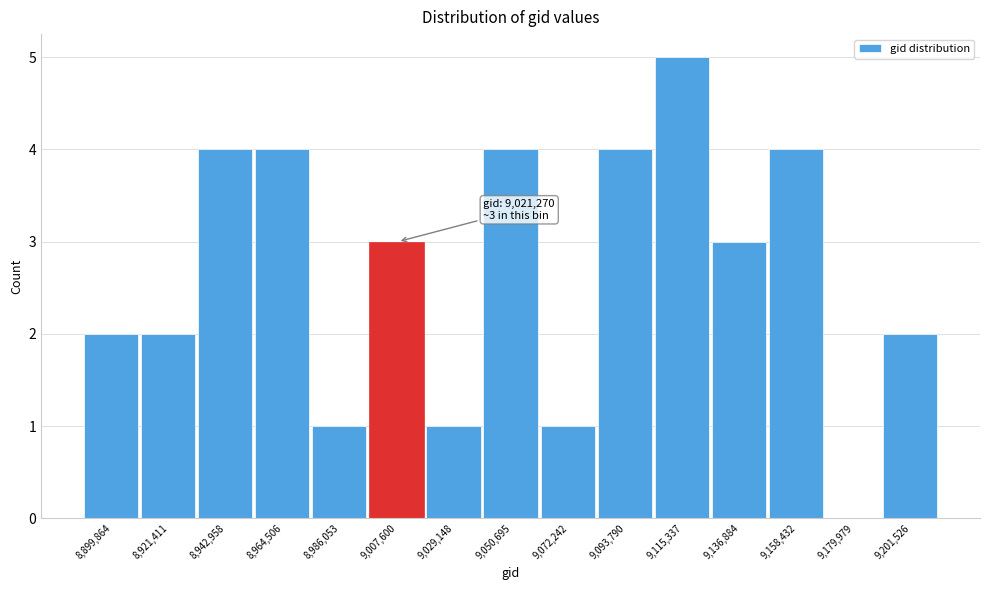

Reading left to right, extract all data points from this chart.

8,899,864=2	8,921,411=2	8,942,958=4	8,964,506=4	8,986,053=1	9,007,600=3	9,029,148=1	9,050,695=4	9,072,242=1	9,093,790=4	9,115,337=5	9,136,884=3	9,158,432=4	9,179,979=0	9,201,526=2